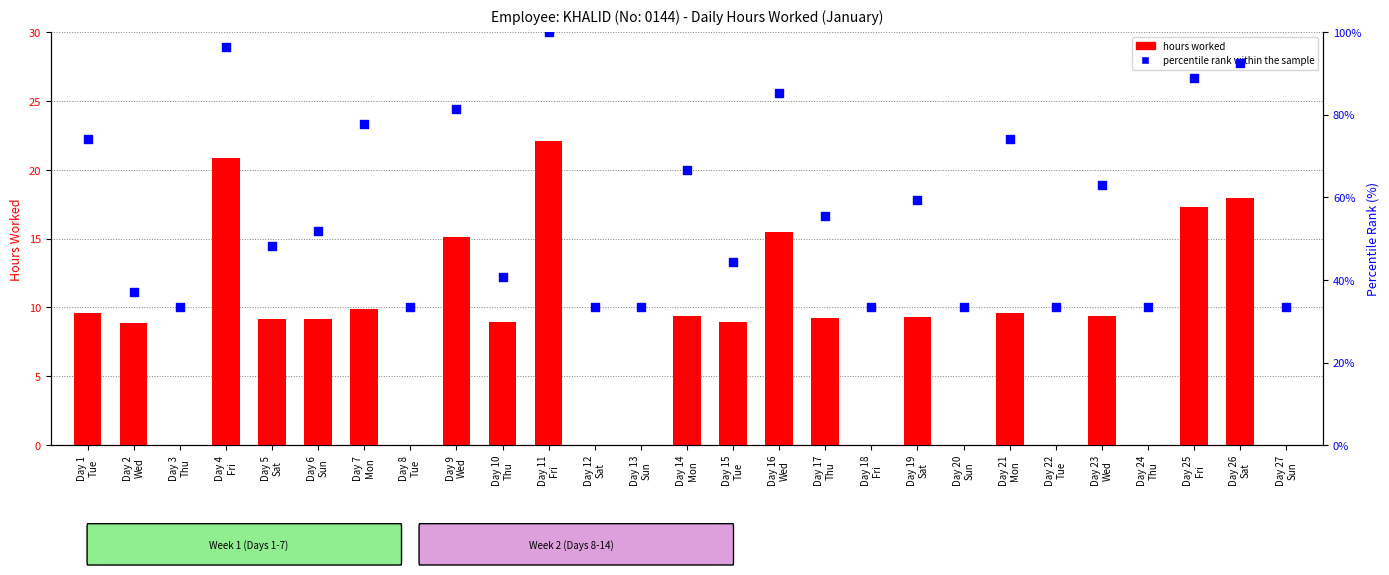

At how many categories does at least one series exceed 5?

27